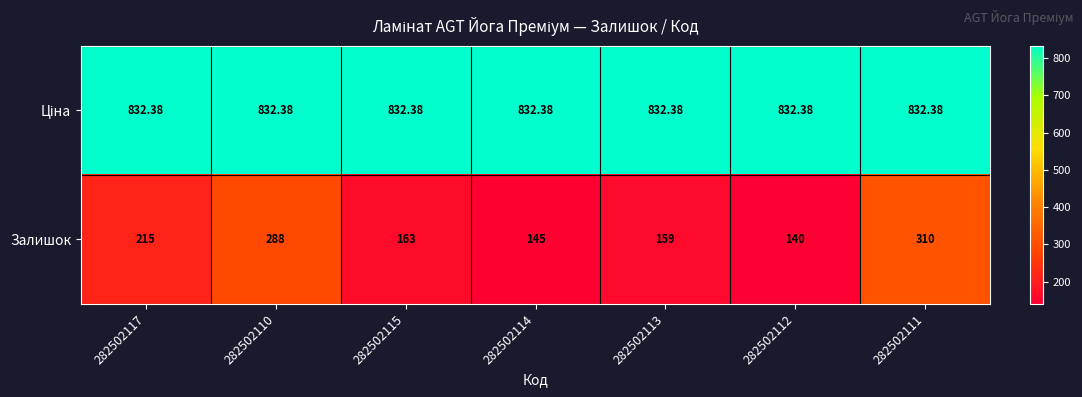

Which series has the widest spread of values?

Залишок